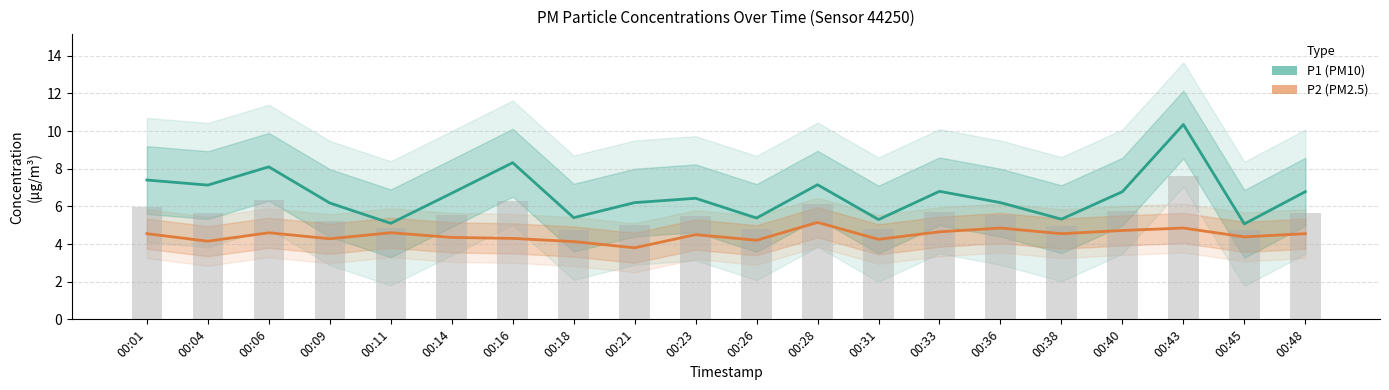

Reading left to right, transcribe all the data shown in this chart.

P1: 00:01=7.4	00:04=7.1	00:06=8.1	00:09=6.2	00:11=5.1	00:14=6.7	00:16=8.3	00:18=5.4	00:21=6.2	00:23=6.4	00:26=5.4	00:28=7.2	00:31=5.3	00:33=6.8	00:36=6.2	00:38=5.3	00:40=6.8	00:43=10.3	00:45=5.1	00:48=6.8
P2: 00:01=4.5	00:04=4.2	00:06=4.6	00:09=4.3	00:11=4.6	00:14=4.3	00:16=4.3	00:18=4.1	00:21=3.8	00:23=4.5	00:26=4.2	00:28=5.2	00:31=4.2	00:33=4.7	00:36=4.8	00:38=4.5	00:40=4.7	00:43=4.8	00:45=4.4	00:48=4.5